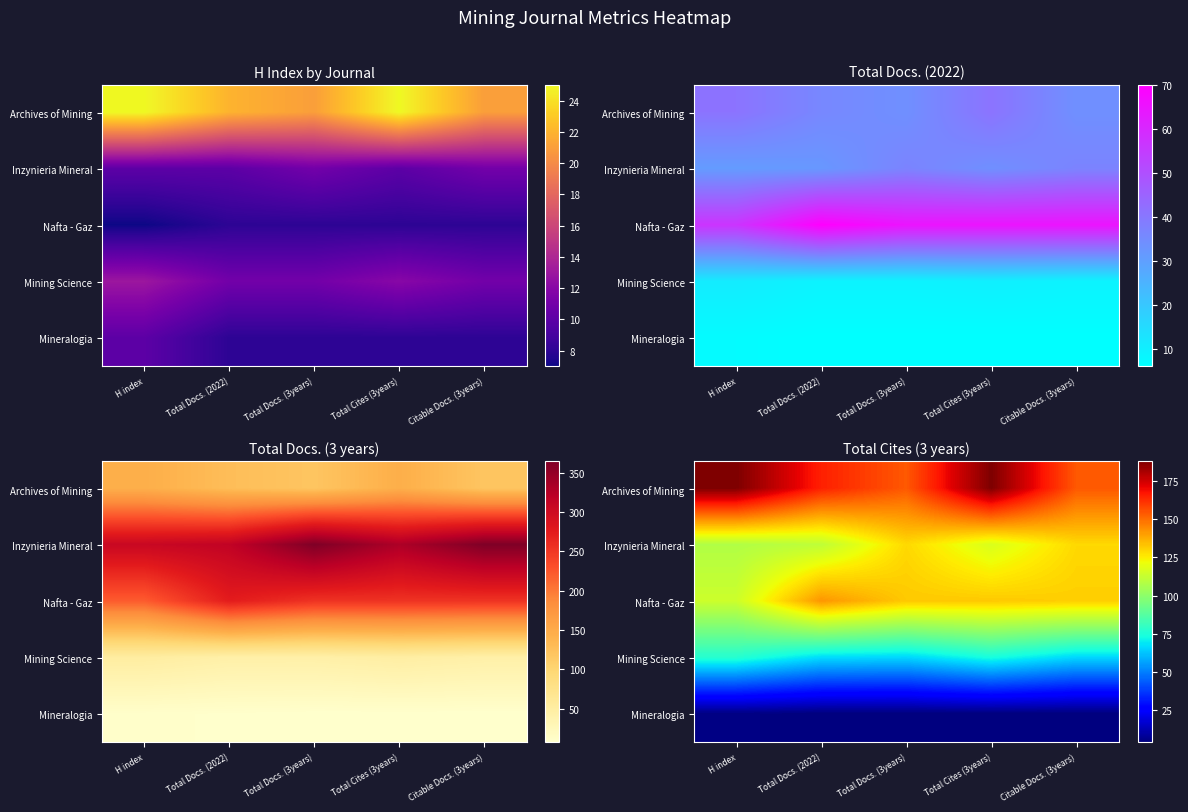

What is the sum of all Archives of Mining values?

849